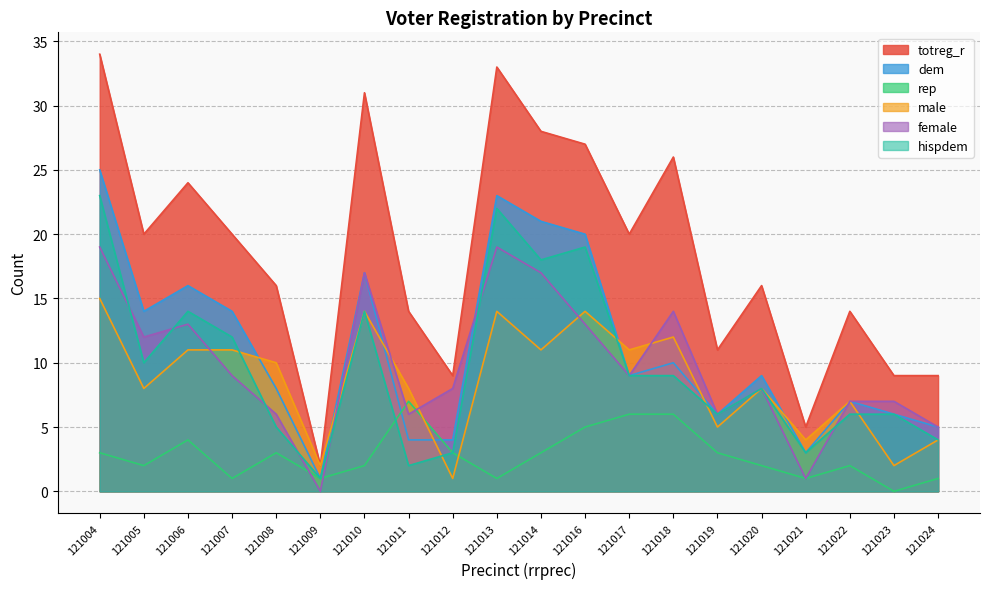

Does the chart display data point markers on the line(s)?

No